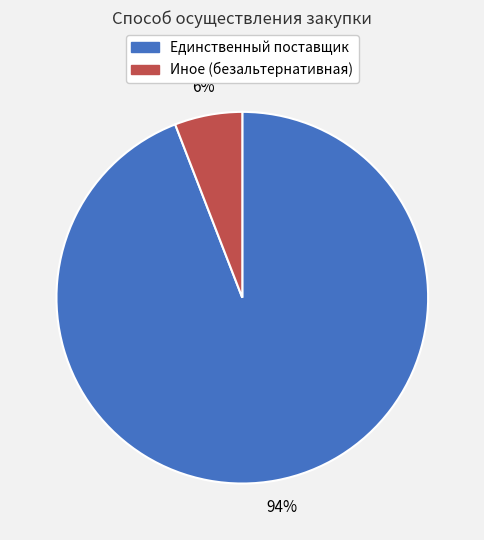

What percentage is the Иное (безальтернативная) slice, to the nearest percent?

6%